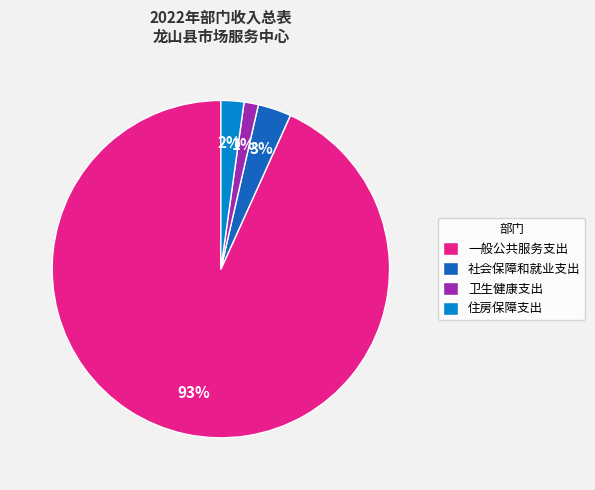

Is 卫生健康支出 the majority of the pie?

No